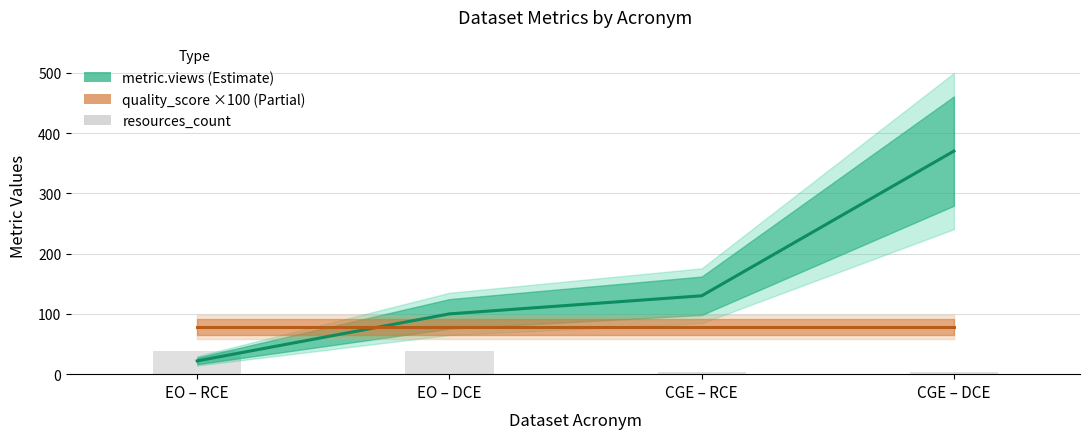

List the labels in order of resources_count value, largest first.

EO – RCE, EO – DCE, CGE – RCE, CGE – DCE